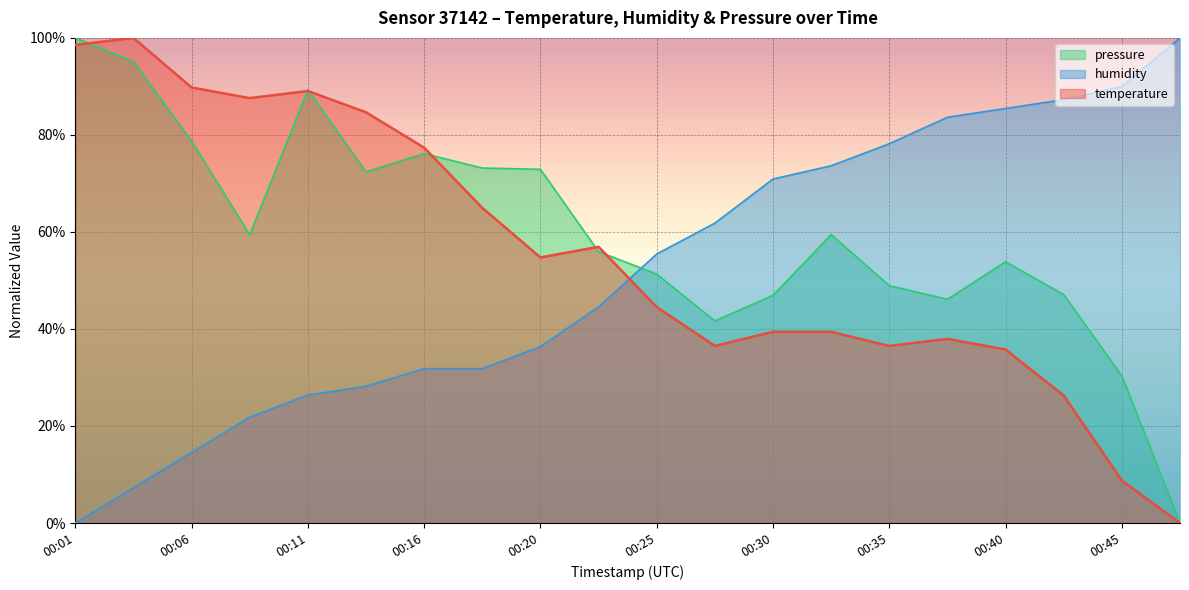

Reading right to left, extract all data points from this chart.

temperature: 0.0	8.8	26.3	35.8	38.0	36.5	39.4	39.4	36.5	44.5	56.9	54.7	65.0	77.4	84.7	89.1	87.6	89.8	100.0	98.5
humidity: 100.0	90.0	87.3	85.5	83.6	78.2	73.6	70.9	61.8	55.5	44.5	36.4	31.8	31.8	28.2	26.4	21.8	14.5	7.3	0.0
pressure_norm: 0.0	30.3	47.1	53.9	46.1	48.9	59.4	46.9	41.7	51.3	55.9	72.9	73.2	76.1	72.4	89.3	59.4	78.7	95.1	100.0